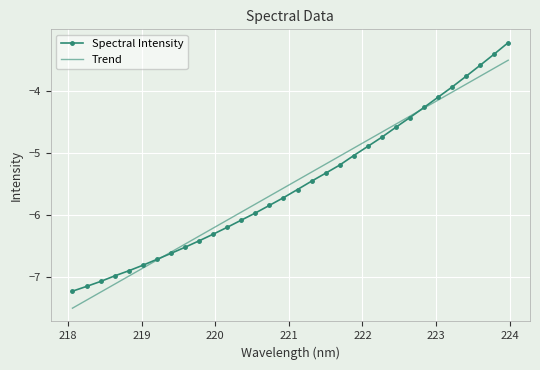

What is the maximum value for Spectral Intensity?

-3.2